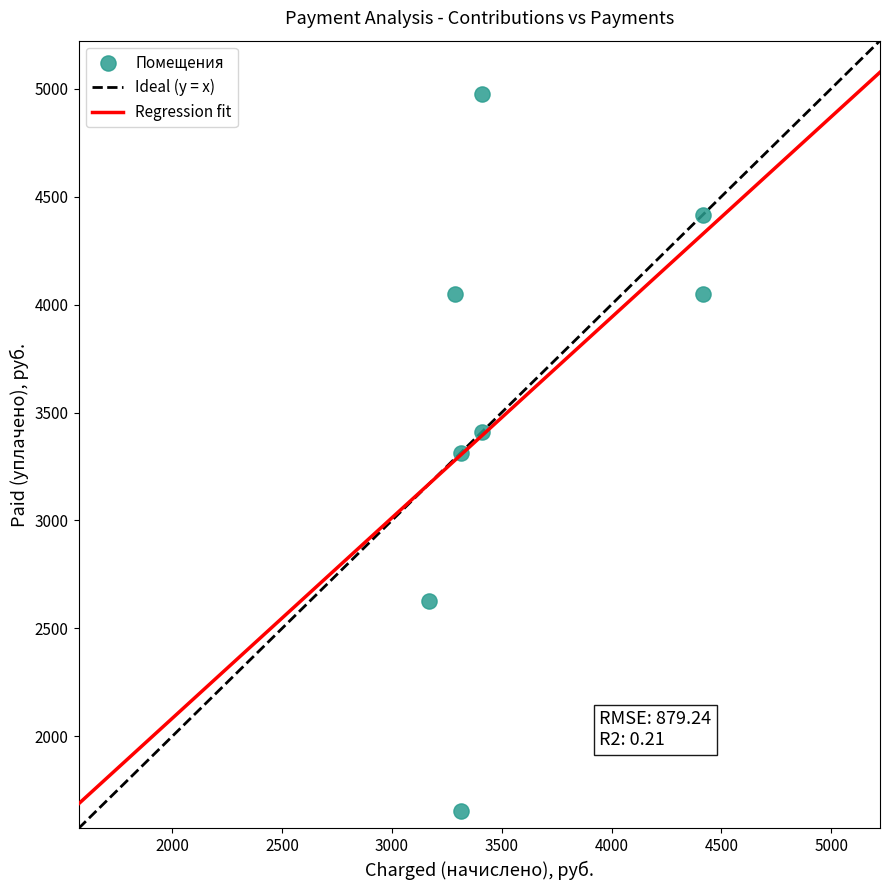

What is the range of X values (max minus min)?

1245.1